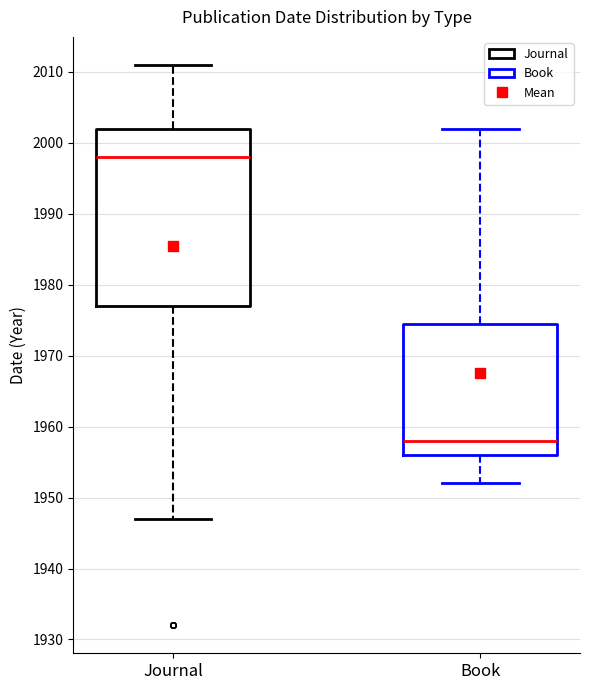

Reading left to right, transcribe this box plot: for each box, give where its median line is, the range the box spans, and where its two whiskers end, as read against the y-axis. The values are not printed on the chart, so give them approximately, as read against the axis.

Journal: median 1998, box 1977 to 2002, whiskers 1947 to 2011
Book: median 1958, box 1956 to 1975, whiskers 1952 to 2002